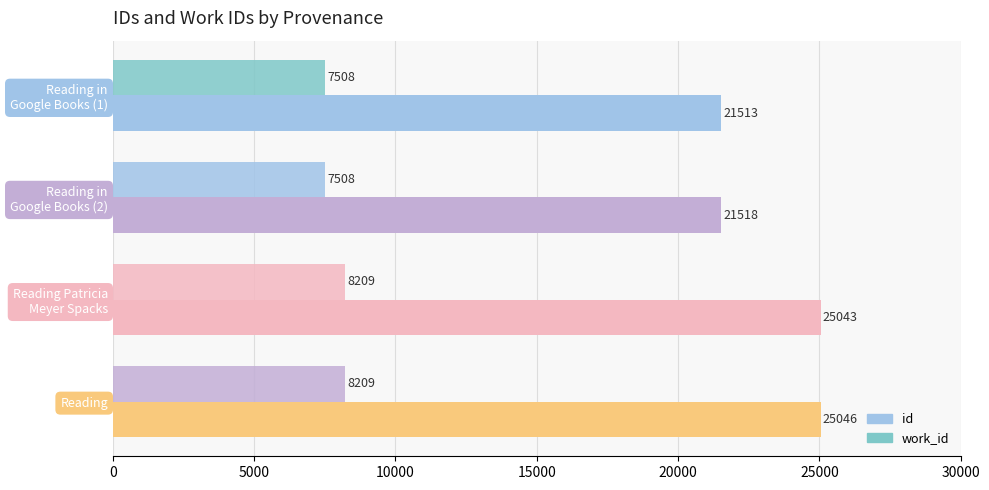

How many values in the work_id series are below 8209?

2